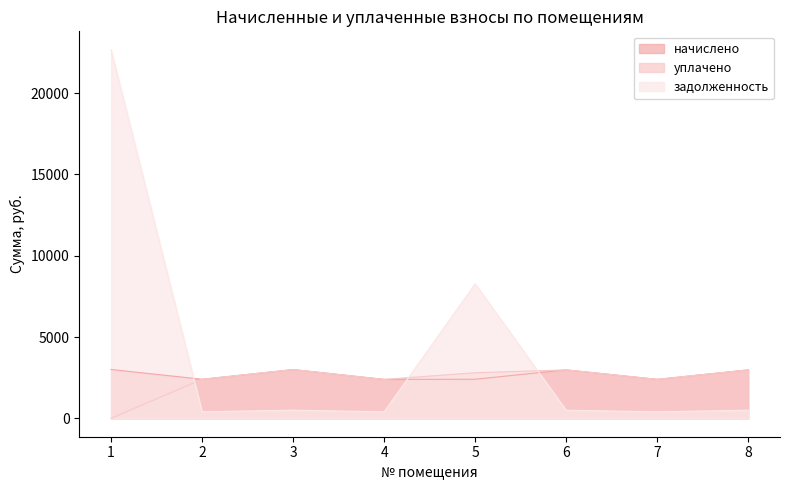

Does the chart have visible grid lines?

No